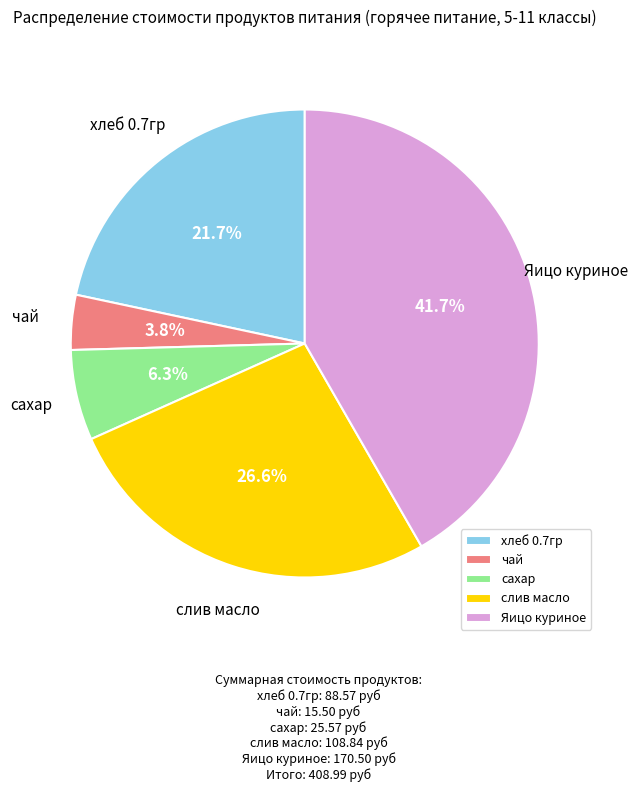

What percentage is the хлеб 0.7гр slice, to the nearest percent?

22%